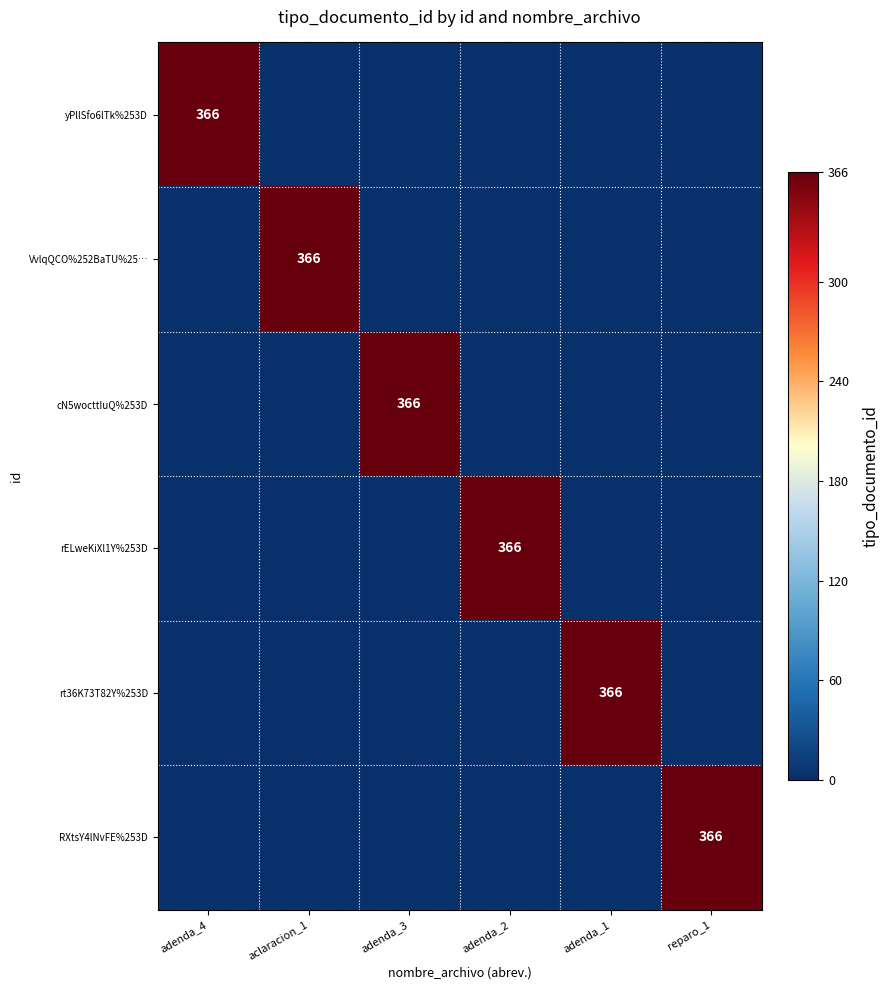

Rank the series by their maximum value, from highest to lowest.

yPllSfo6lTk%253D, VvlqQCO%252BaTU%25…, cN5wocttIuQ%253D, rELweKiXl1Y%253D, rt36K73T82Y%253D, RXtsY4lNvFE%253D